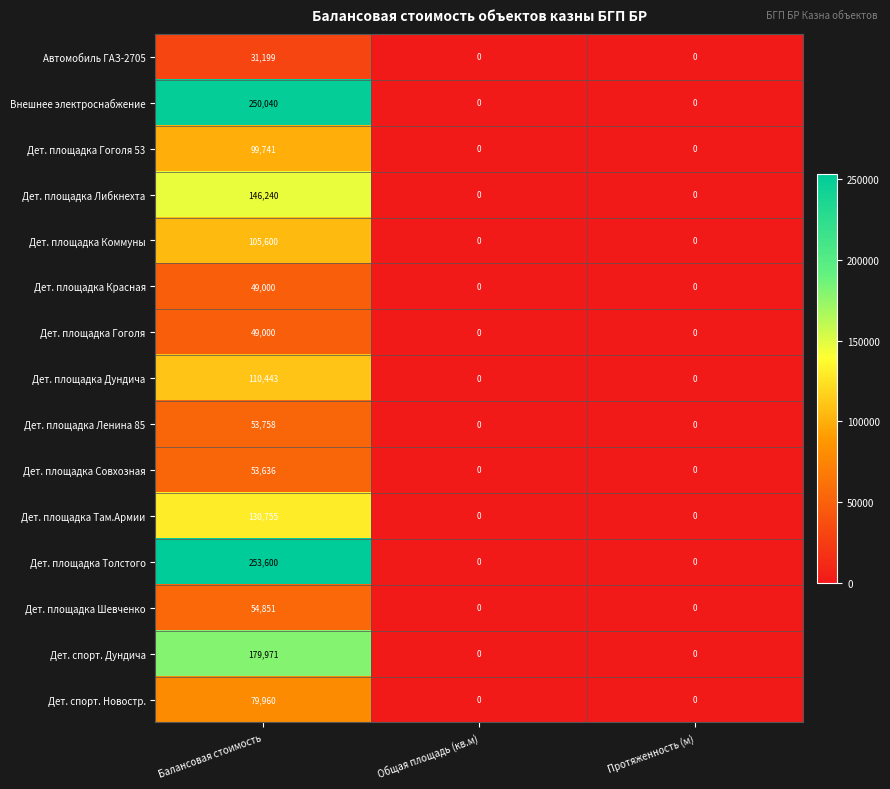

Which series has the widest spread of values?

Дет. площадка Толстого